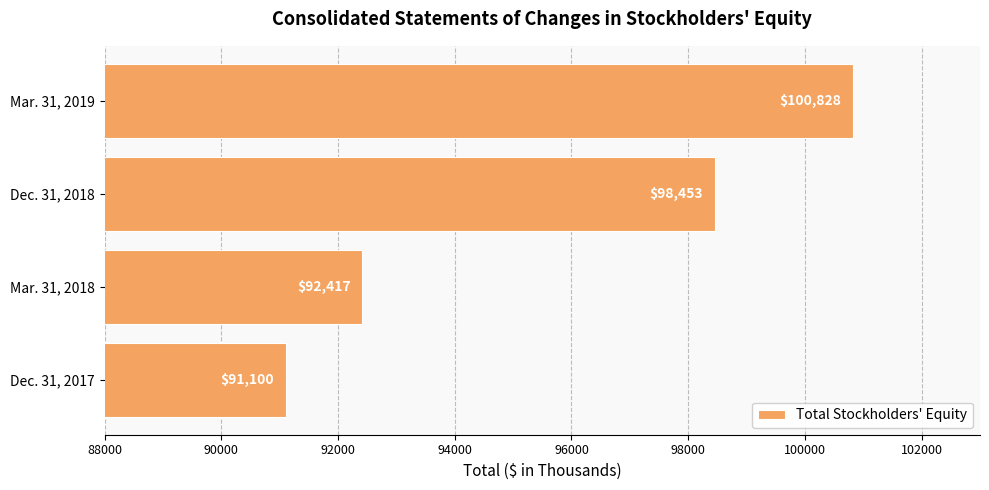

Reading bottom to top, what are all the values shown in this chart?

91100	92417	98453	100828